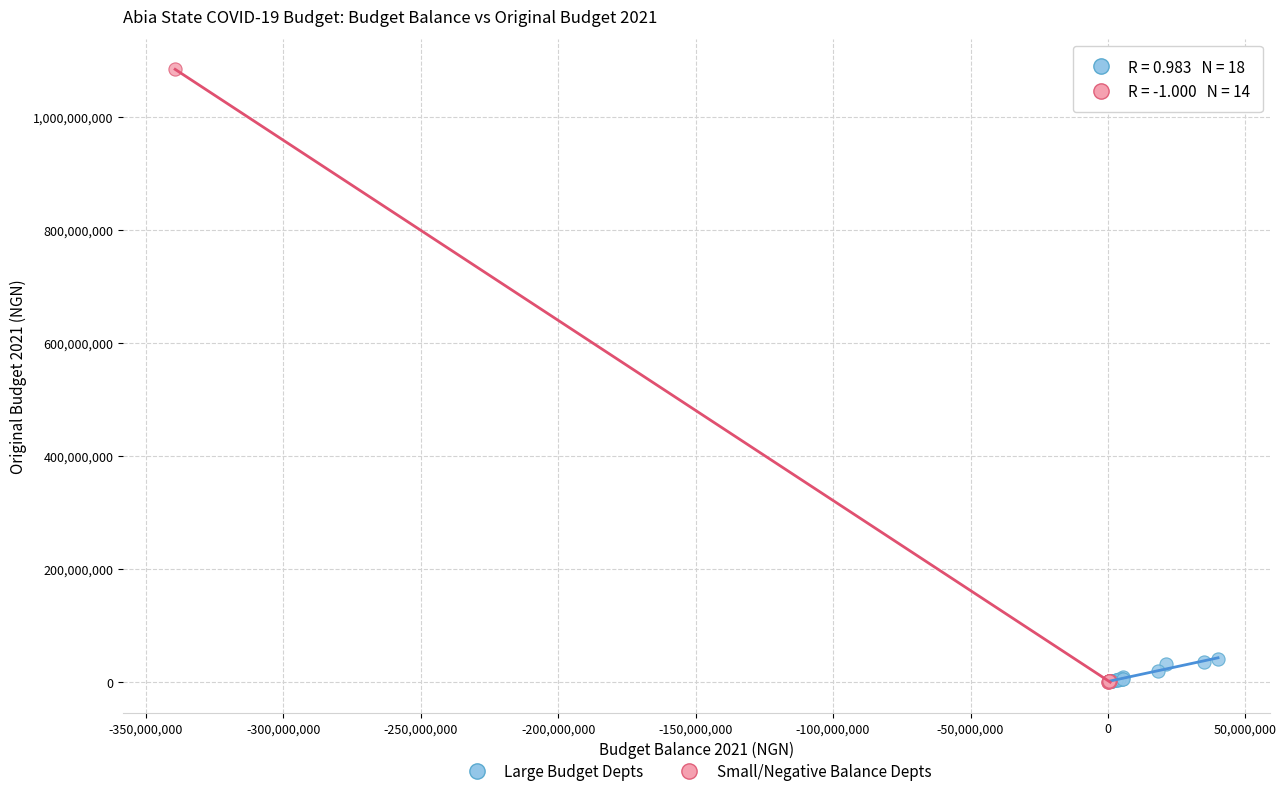

Which series contains the highest Y value?

Small/Negative Balance Depts